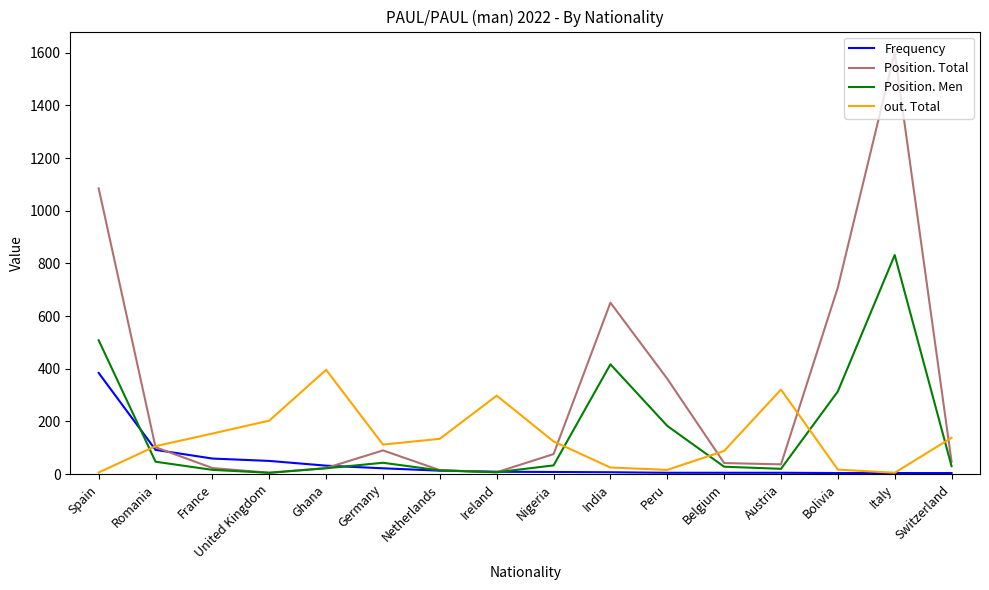

Where is out. Total nearest to the value 200?

United Kingdom